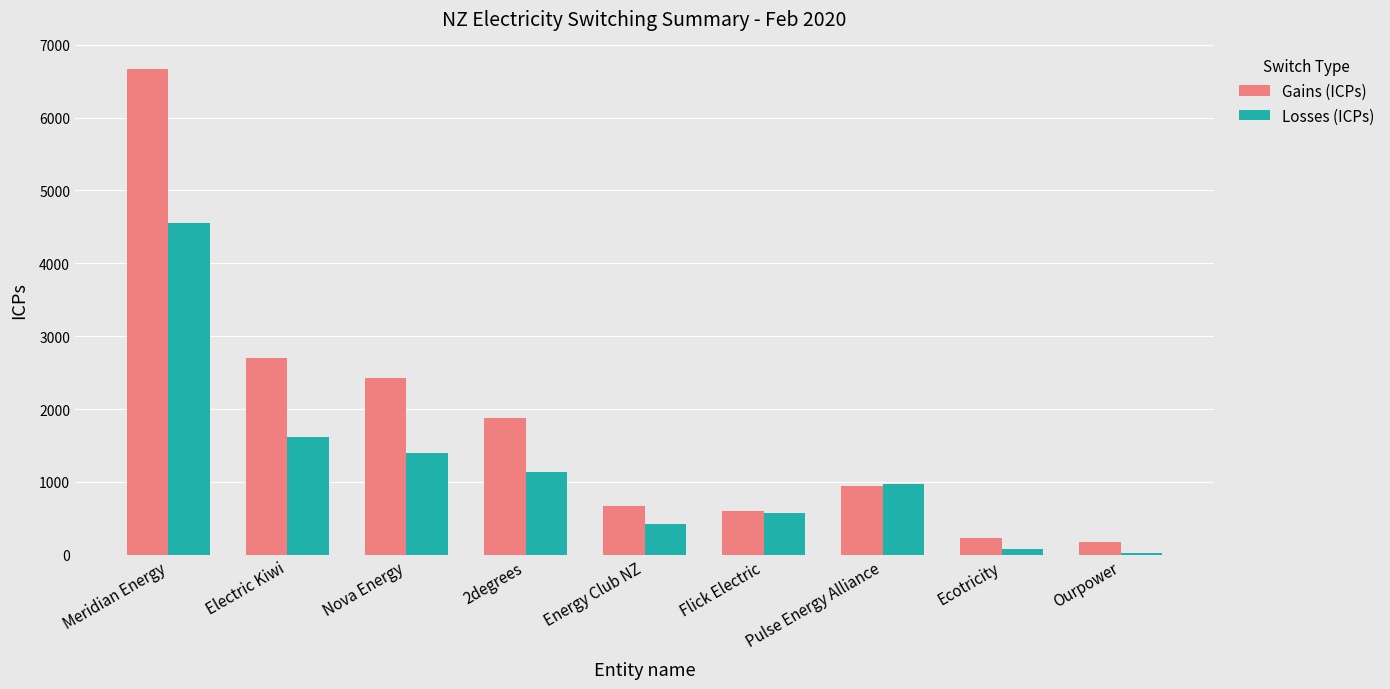

Between Meridian Energy and Ecotricity, which series saw the biggest shift?

Gains (ICPs)